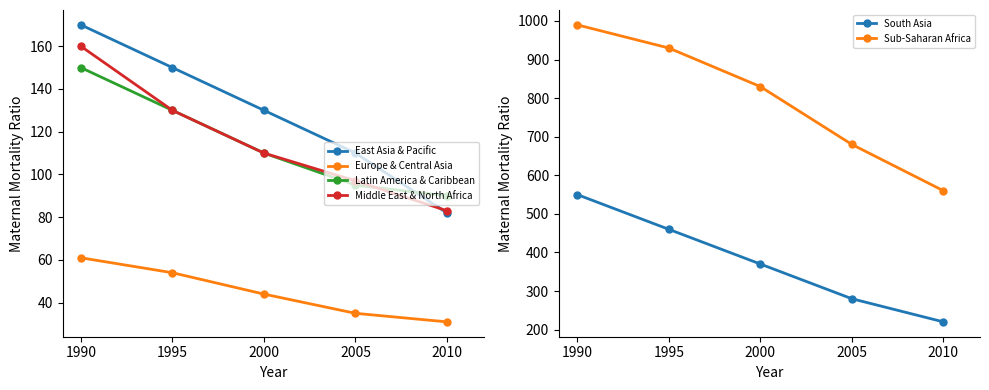

Which category has the highest value in the Europe & Central Asia series?

1990